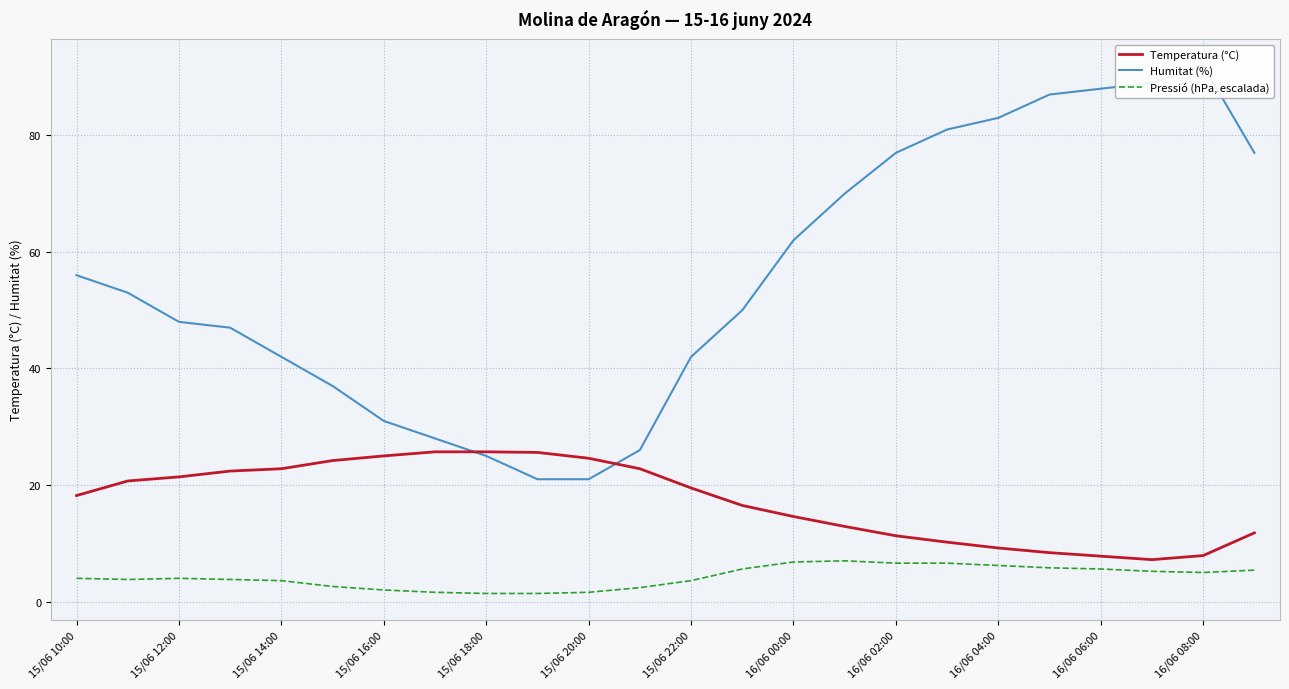

What value does the Humitat (%) series have at 15/06 10:00?

56.0